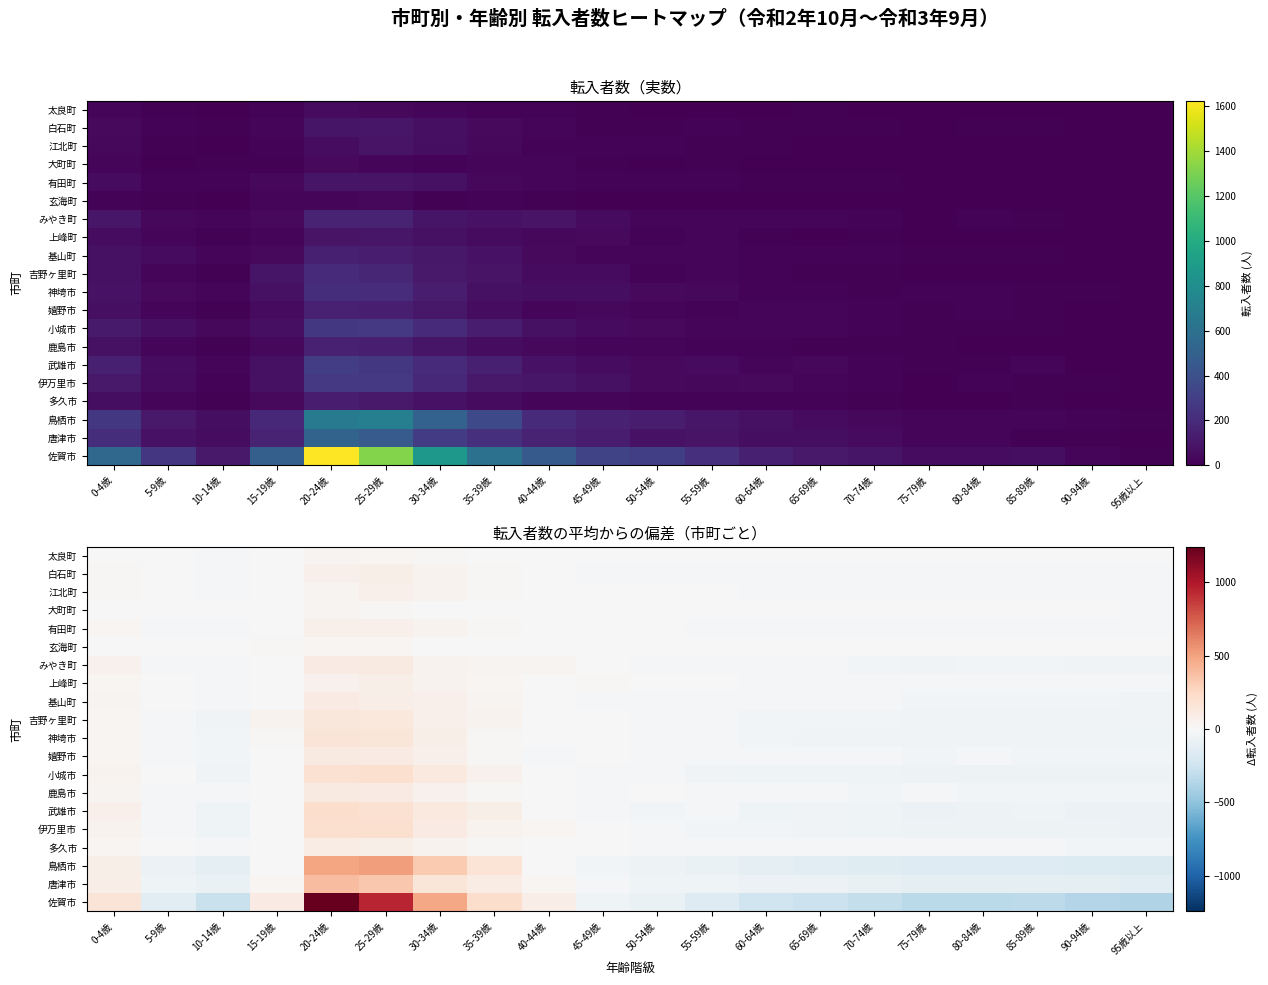

At which category does the chart reach its peak across all series?

20-24歳